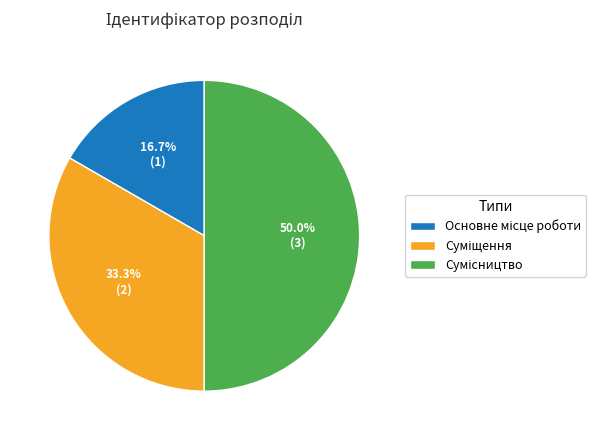

How much of the chart is everything except Сумісництво?

50.0%